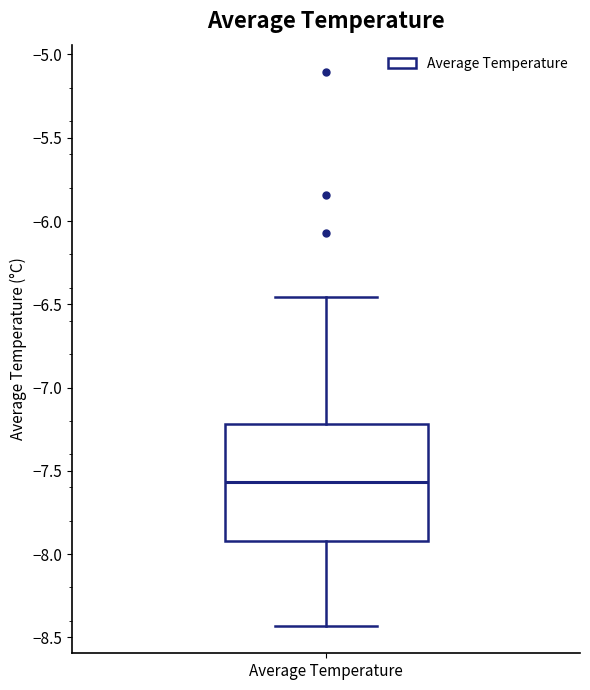

Transcribe this box plot: give where the median line is, the range the box spans, and where the two whiskers end, as read against the y-axis. The values are not printed on the chart, so give them approximately, as read against the axis.

median -7.55, box -7.90 to -7.20, whiskers -8.45 to -6.45